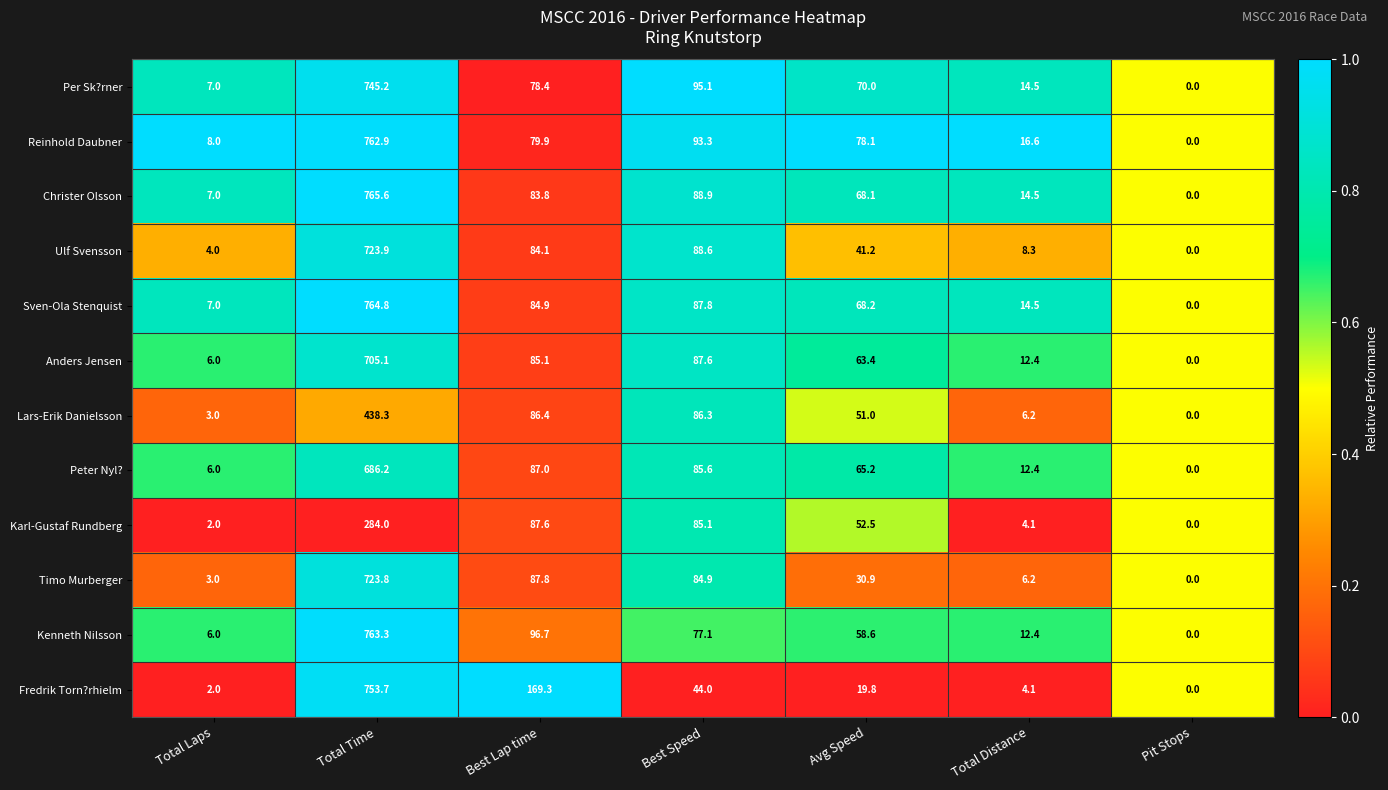

At which category does the chart reach its peak across all series?

Total Time